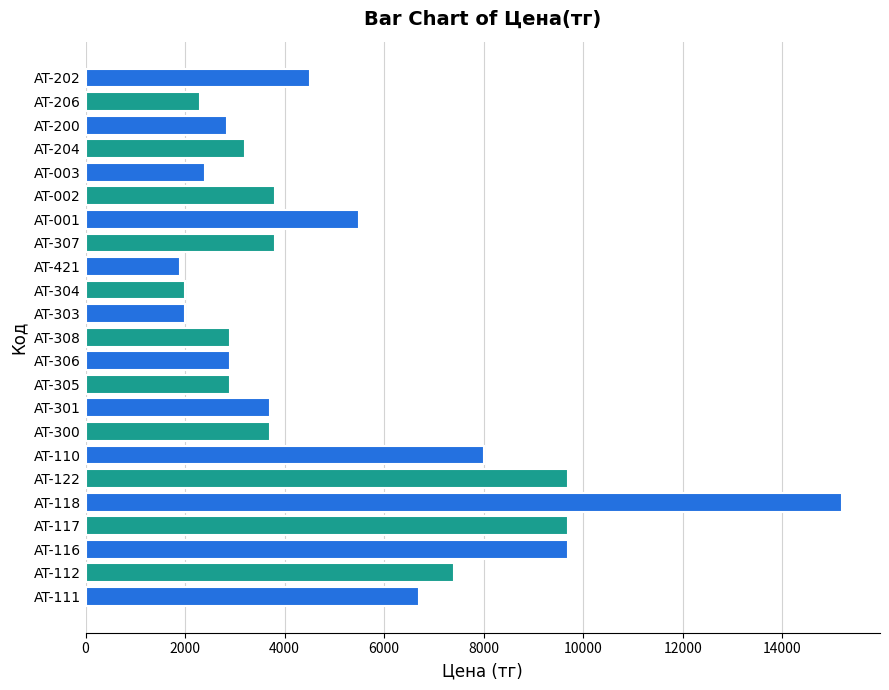

Which label corresponds to the largest value in the chart?

AT-118